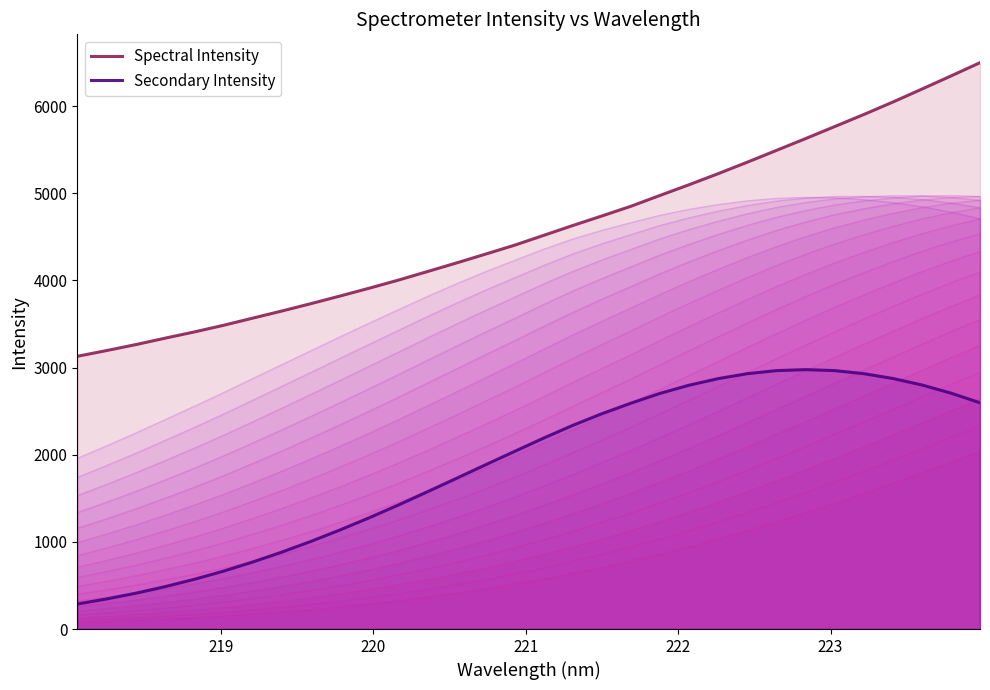

True or false: Secondary Intensity and Spectral Intensity cross at least once.

False